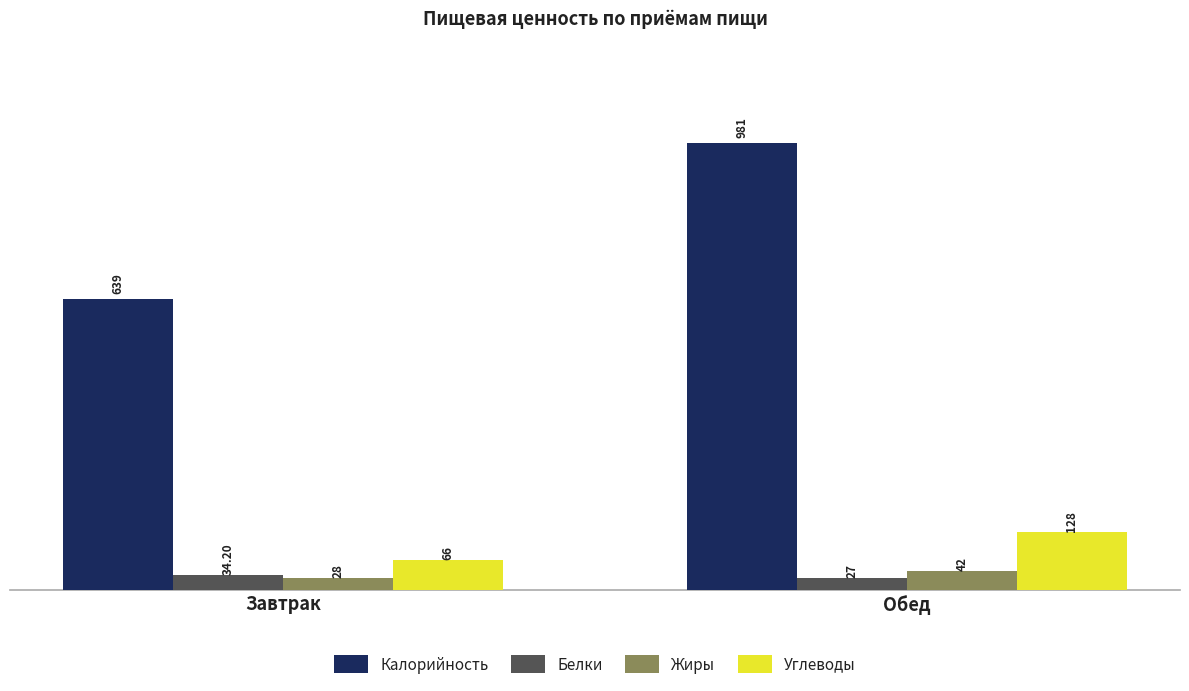

Rank the series at Обед from highest to lowest value.

Калорийность, Углеводы, Жиры, Белки